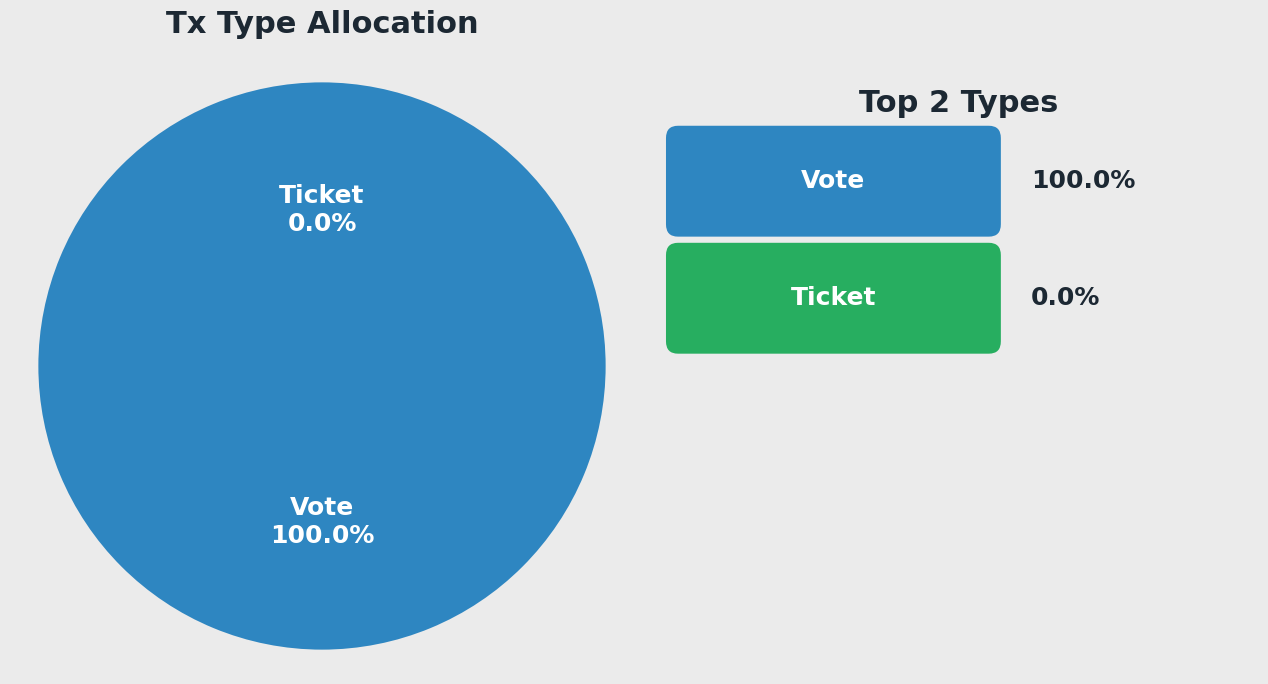

Which has a higher value, Ticket or Vote?

Vote